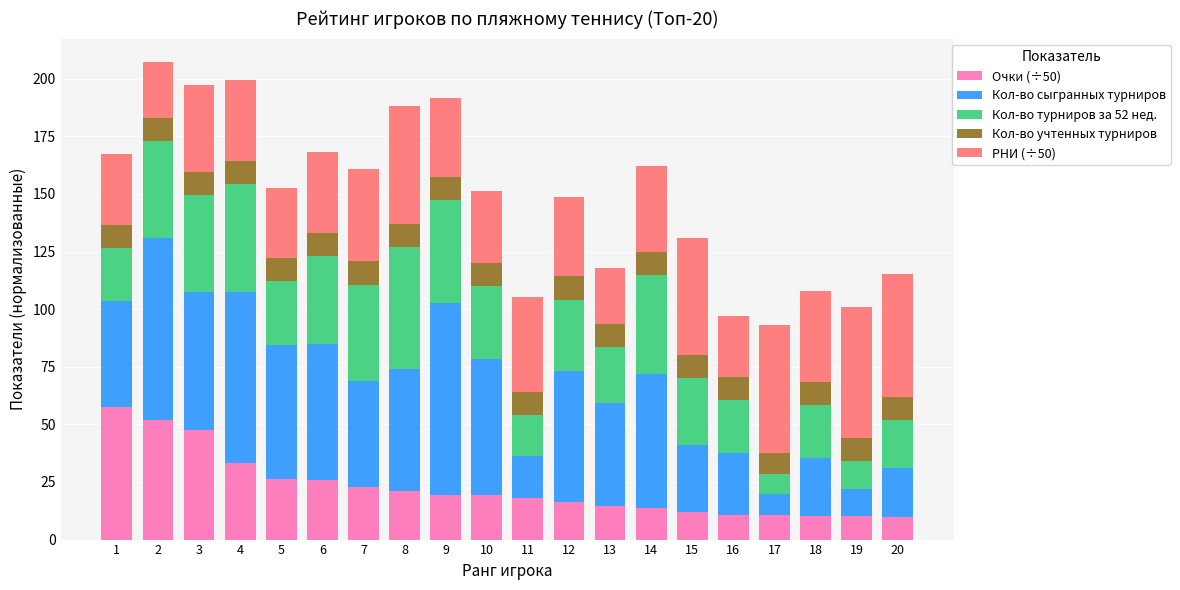

The Очки (÷50) series shows 18.2 at 11. True or false?

True